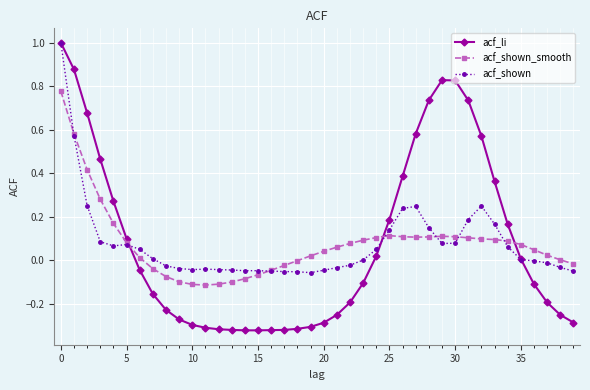

How many times do acf_shown_smooth and acf_li cross each other?

3